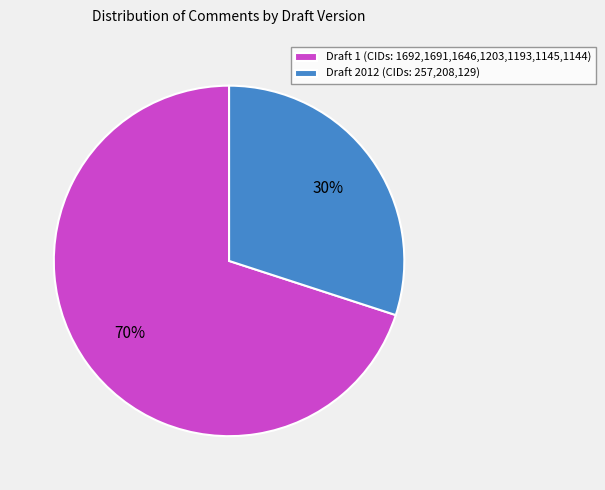

To the nearest percent, what is the average slice percentage?

50%